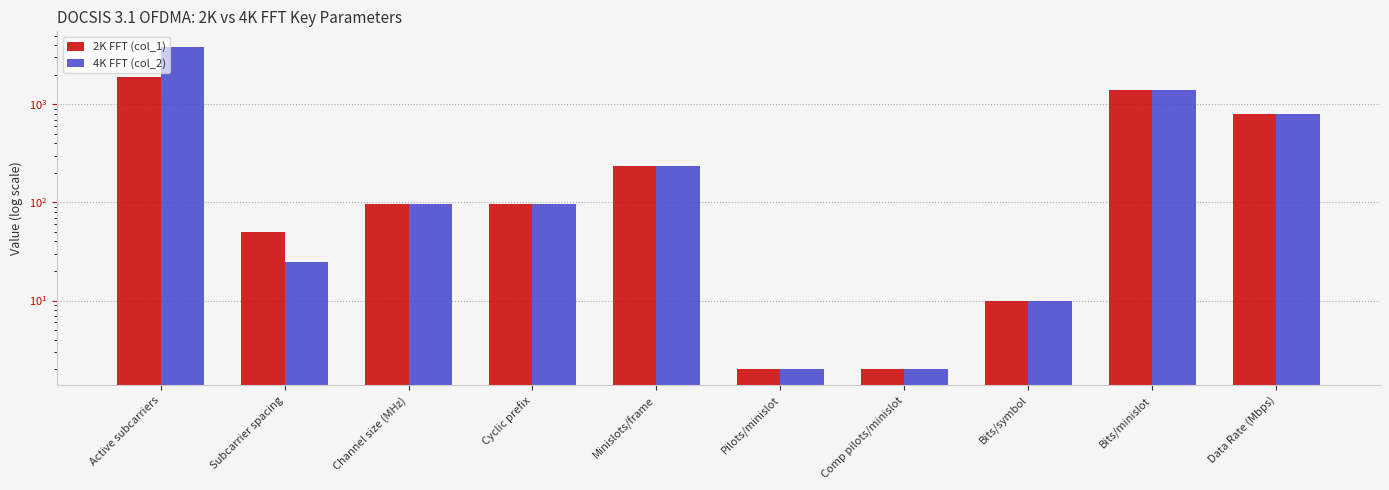

How many series are shown in this chart?

2